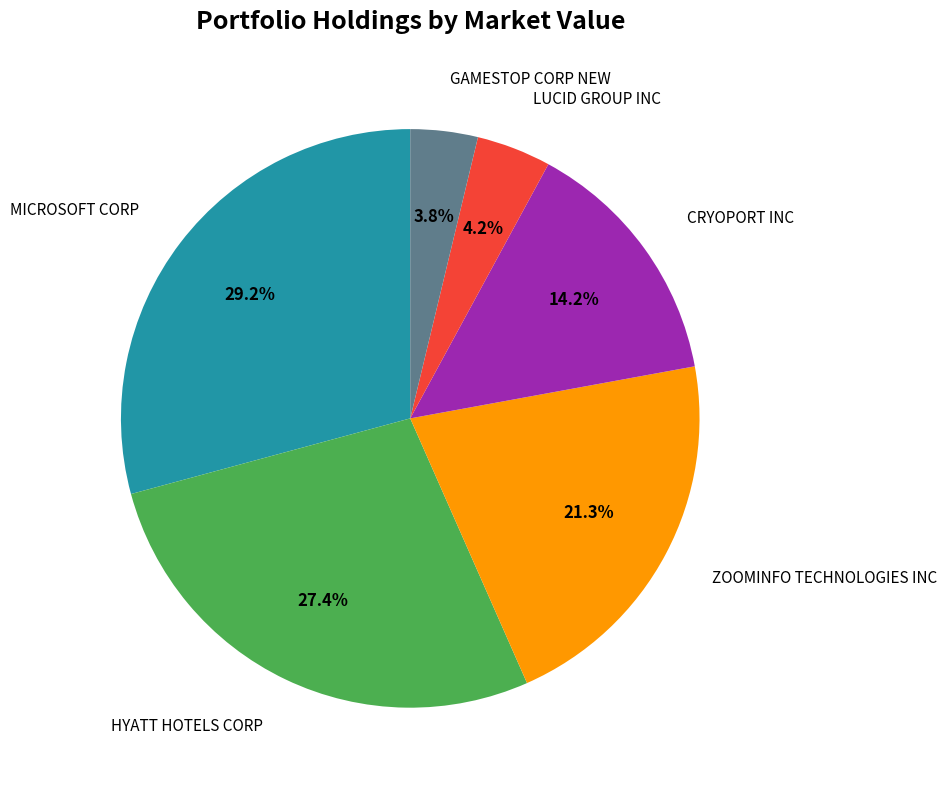

Which category has the biggest portion of the pie?

MICROSOFT CORP